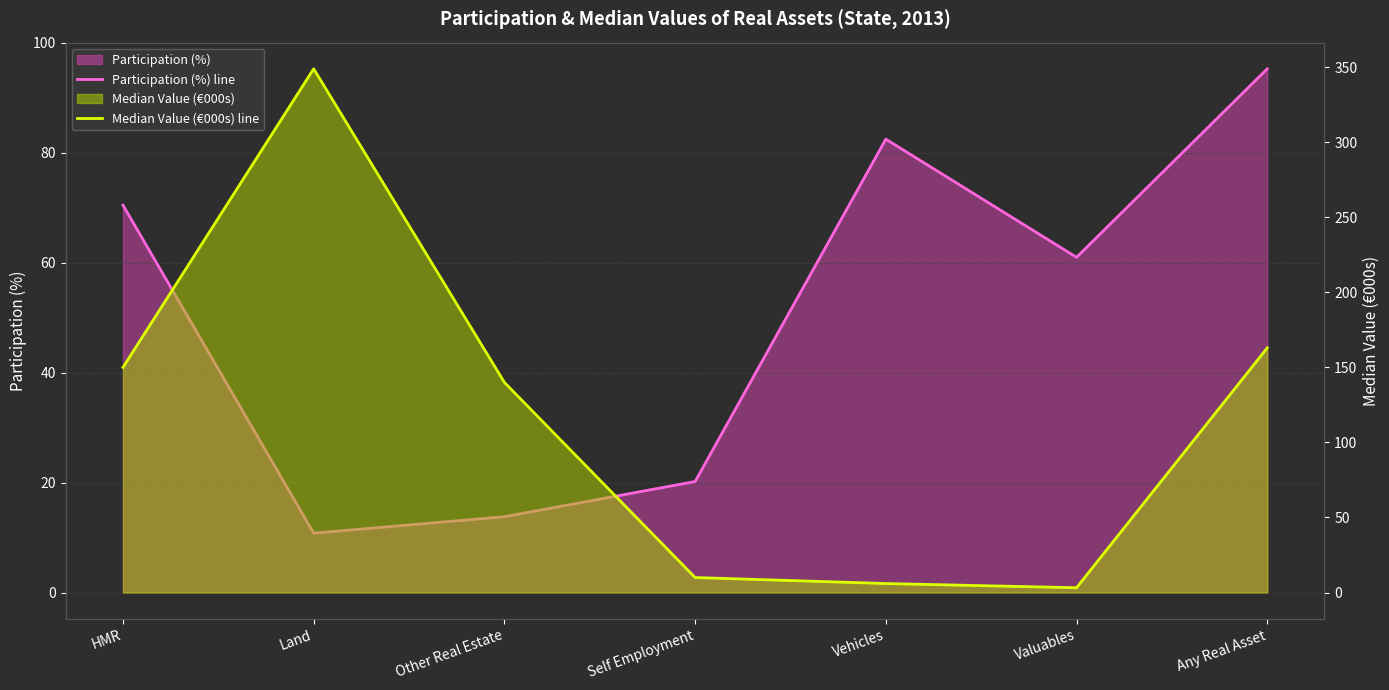

Reading left to right, extract all data points from this chart.

Participation (%) line: HMR=70.5	Land=10.8	Other Real Estate=13.8	Self Employment=20.2	Vehicles=82.5	Valuables=61.0	Any Real Asset=95.3
Median Value (€000s) line: HMR=150.0	Land=348.9	Other Real Estate=140.0	Self Employment=10.0	Vehicles=6.0	Valuables=3.2	Any Real Asset=163.0